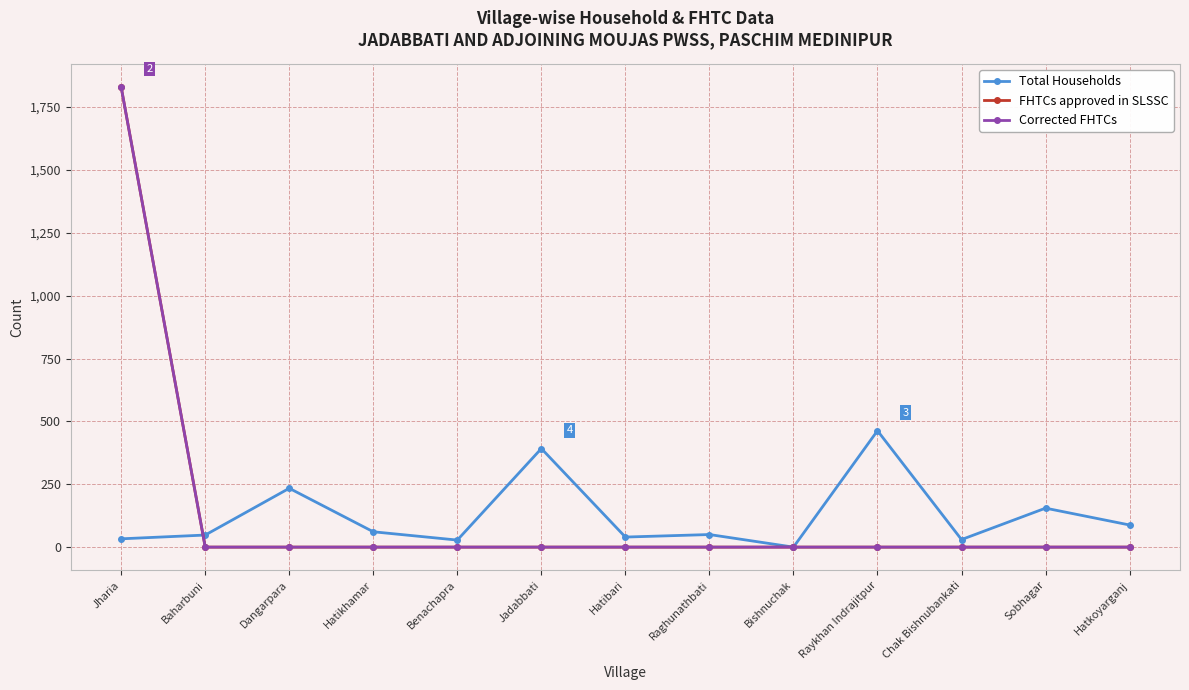

Is this an area chart (filled region under the line)?

No